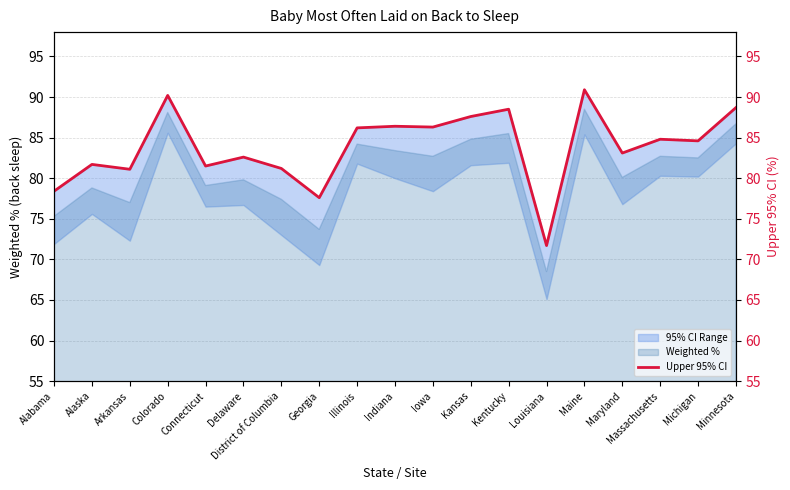

Reading left to right, what are all the values shown in this chart?

78.4	81.7	81.1	90.2	81.5	82.6	81.2	77.6	86.2	86.4	86.3	87.6	88.5	71.7	90.9	83.1	84.8	84.6	88.7